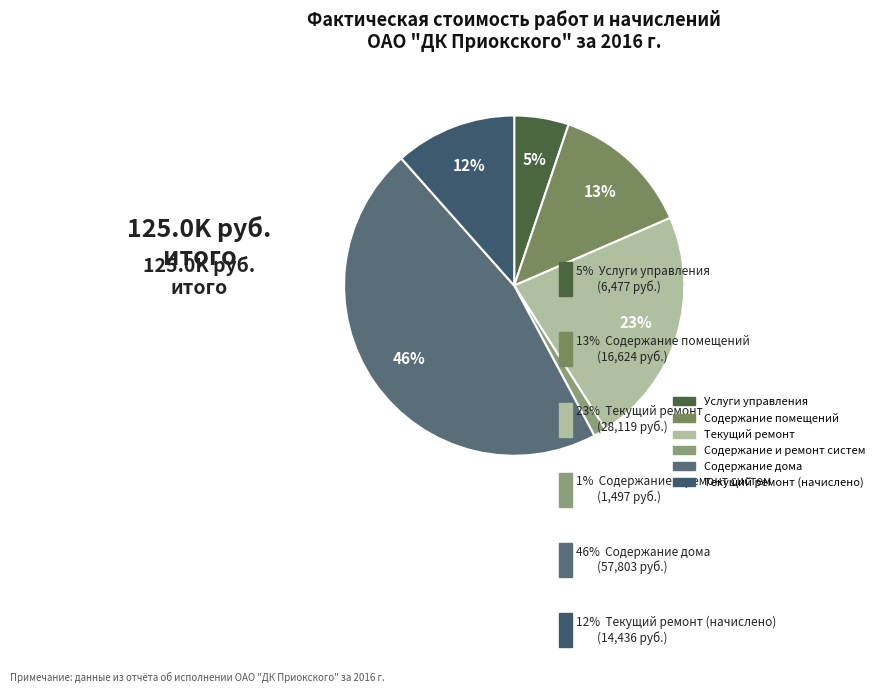

How many segments does this pie chart have?

6